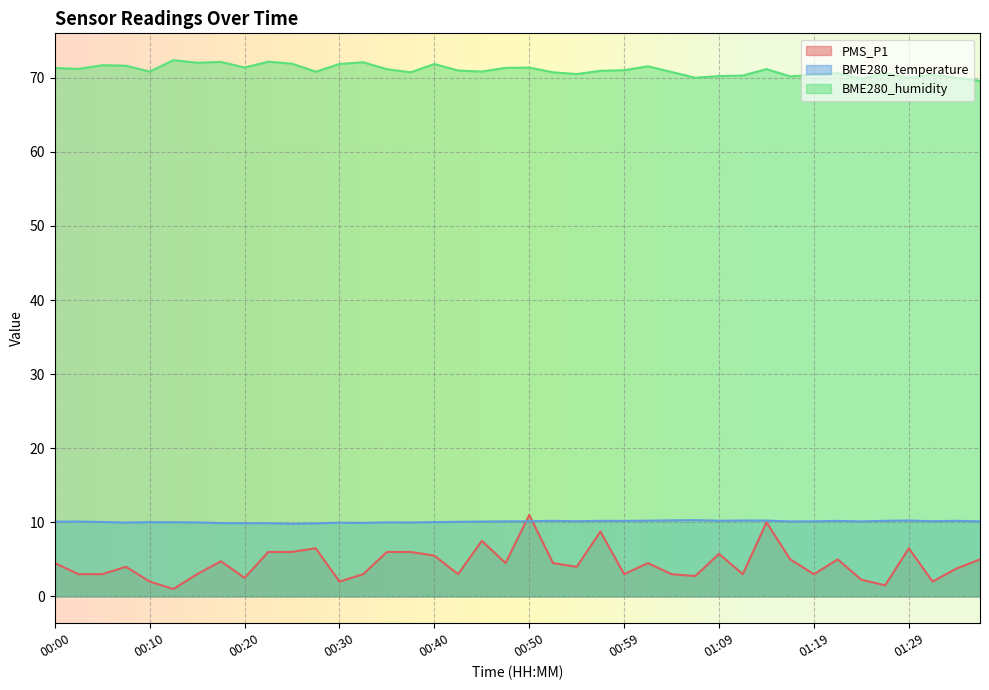

Rank the categories by BME280_temperature value from highest to lowest.

01:07, 01:04, 01:12, 01:29, 01:14, 01:02, 01:09, 00:52, 00:57, 01:26, 01:34, 00:59, 01:22, 00:50, 00:54, 01:31, 00:47, 01:19, 01:36, 01:17, 01:24, 00:03, 00:45, 00:00, 00:42, 00:05, 00:10, 00:40, 00:13, 00:15, 00:35, 00:37, 00:08, 00:30, 00:33, 00:18, 00:20, 00:23, 00:28, 00:25